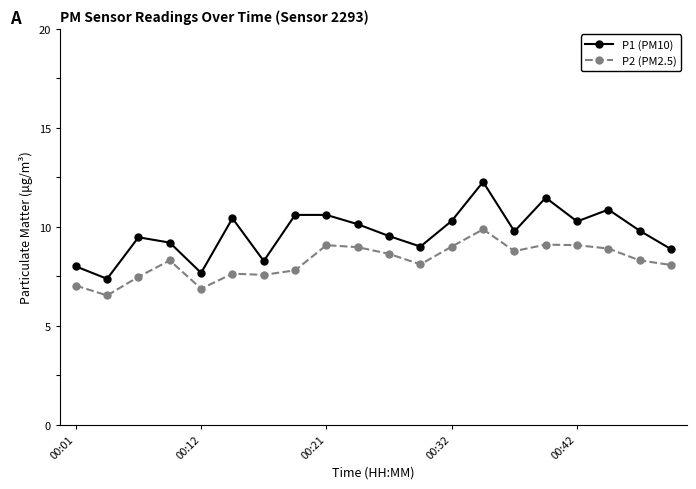

True or false: P1 (PM10) has more than 1 interior local peaks.

True